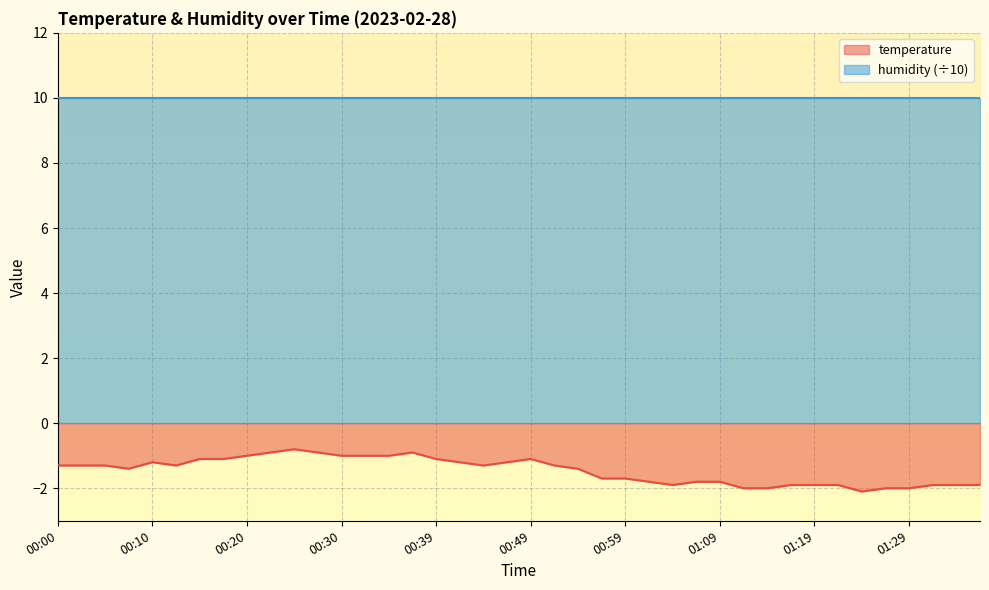

How many values exceed -1?

4